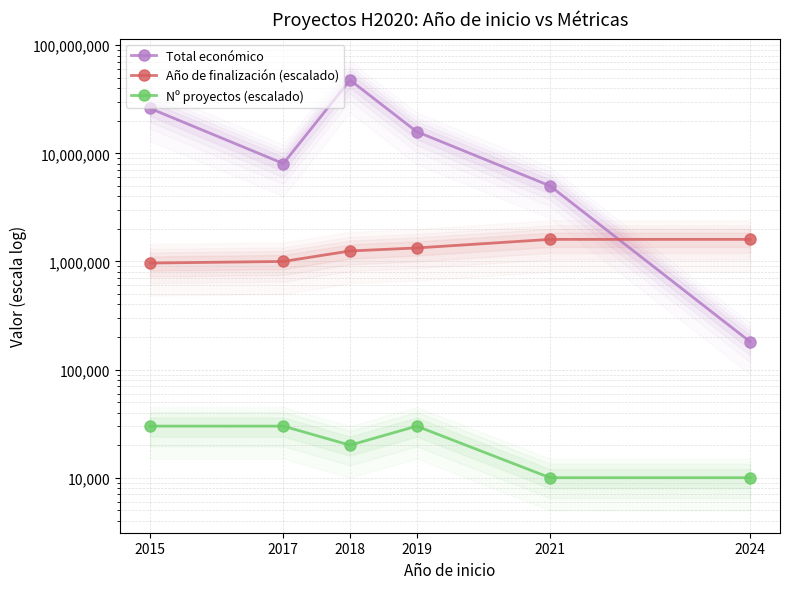

What are all the series names shown in the legend?

Total económico, Año de finalización (escalado), Nº proyectos (escalado)